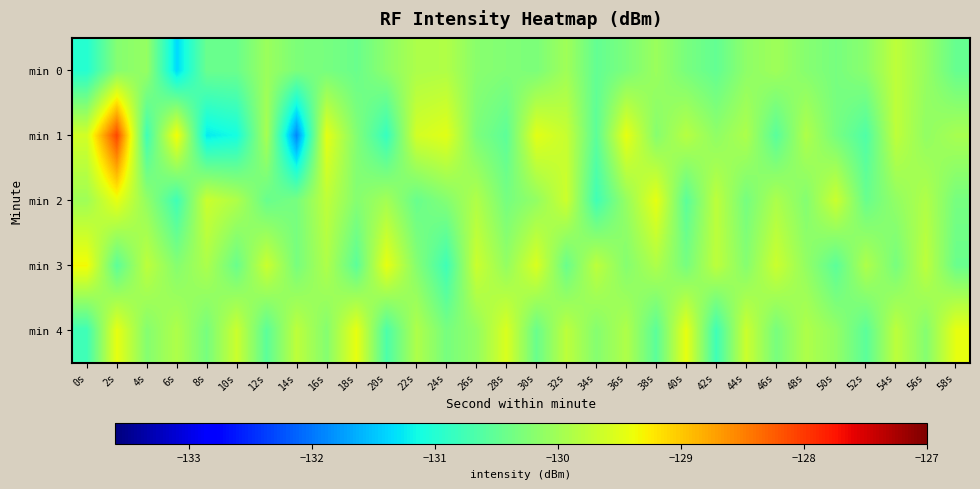

Reading left to right, what are all the values shown in this chart?

min 0: 0s=-131.0	2s=-130.2	4s=-130.1	6s=-131.4	8s=-130.4	10s=-130.4	12s=-130.1	14s=-130.3	16s=-130.3	18s=-130.4	20s=-130.2	22s=-129.9	24s=-129.9	26s=-130.2	28s=-130.2	30s=-130.3	32s=-130.0	34s=-130.5	36s=-130.3	38s=-130.1	40s=-130.3	42s=-130.5	44s=-130.2	46s=-130.0	48s=-130.2	50s=-130.3	52s=-130.2	54s=-129.8	56s=-130.1	58s=-130.5
min 1: 0s=-129.6	2s=-128.1	4s=-130.8	6s=-129.3	8s=-131.2	10s=-131.1	12s=-129.9	14s=-131.9	16s=-129.5	18s=-130.2	20s=-130.8	22s=-129.6	24s=-129.5	26s=-130.3	28s=-130.5	30s=-129.5	32s=-129.7	34s=-130.6	36s=-129.4	38s=-130.2	40s=-129.8	42s=-130.1	44s=-129.9	46s=-130.6	48s=-129.9	50s=-130.3	52s=-130.7	54s=-129.8	56s=-130.1	58s=-129.9
min 2: 0s=-130.0	2s=-129.4	4s=-130.1	6s=-130.8	8s=-129.7	10s=-129.9	12s=-130.4	14s=-130.3	16s=-129.8	18s=-130.2	20s=-130.0	22s=-130.4	24s=-130.2	26s=-129.9	28s=-130.3	30s=-130.1	32s=-129.7	34s=-130.8	36s=-130.1	38s=-129.4	40s=-130.6	42s=-129.8	44s=-130.3	46s=-129.9	48s=-130.2	50s=-129.7	52s=-130.4	54s=-130.1	56s=-129.9	58s=-130.3
min 3: 0s=-129.3	2s=-130.6	4s=-129.8	6s=-130.2	8s=-129.9	10s=-130.4	12s=-129.7	14s=-130.3	16s=-129.9	18s=-130.6	20s=-129.4	22s=-130.2	24s=-130.8	26s=-129.7	28s=-130.1	30s=-129.6	32s=-130.4	34s=-129.8	36s=-130.2	38s=-129.9	40s=-130.3	42s=-129.8	44s=-130.2	46s=-129.7	48s=-130.1	50s=-130.6	52s=-129.9	54s=-130.3	56s=-129.8	58s=-130.4
min 4: 0s=-130.8	2s=-129.4	4s=-130.2	6s=-129.9	8s=-130.3	10s=-129.7	12s=-130.6	14s=-129.8	16s=-130.2	18s=-129.4	20s=-130.7	22s=-129.9	24s=-130.3	26s=-130.1	28s=-129.6	30s=-130.4	32s=-129.8	34s=-130.2	36s=-129.9	38s=-130.6	40s=-129.4	42s=-130.8	44s=-129.7	46s=-130.3	48s=-129.9	50s=-130.1	52s=-130.6	54s=-129.8	56s=-130.2	58s=-129.4